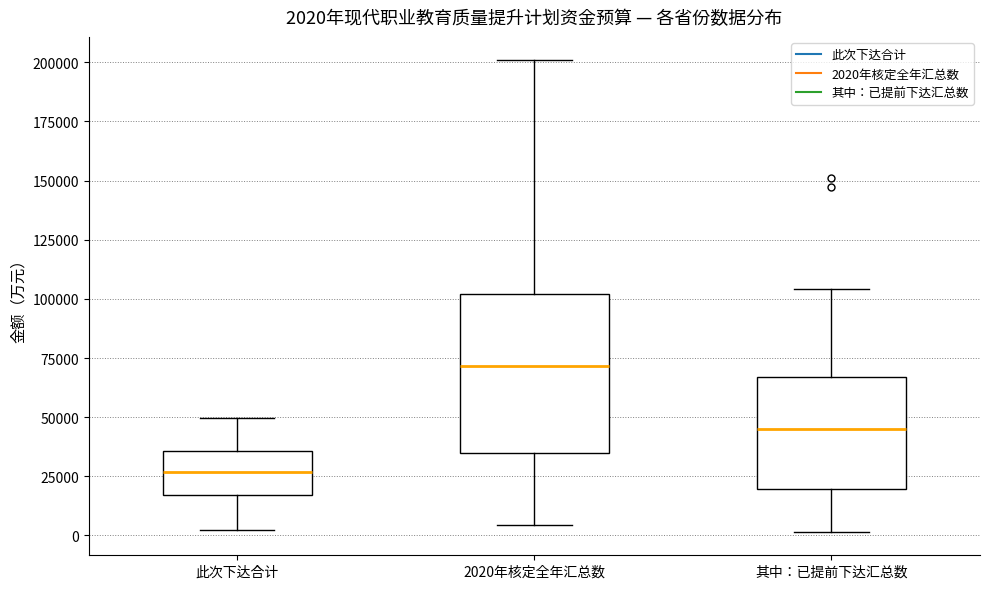

Comparing the boxes themselves (not the whiskers), which one is the tallest?

2020年核定全年汇总数